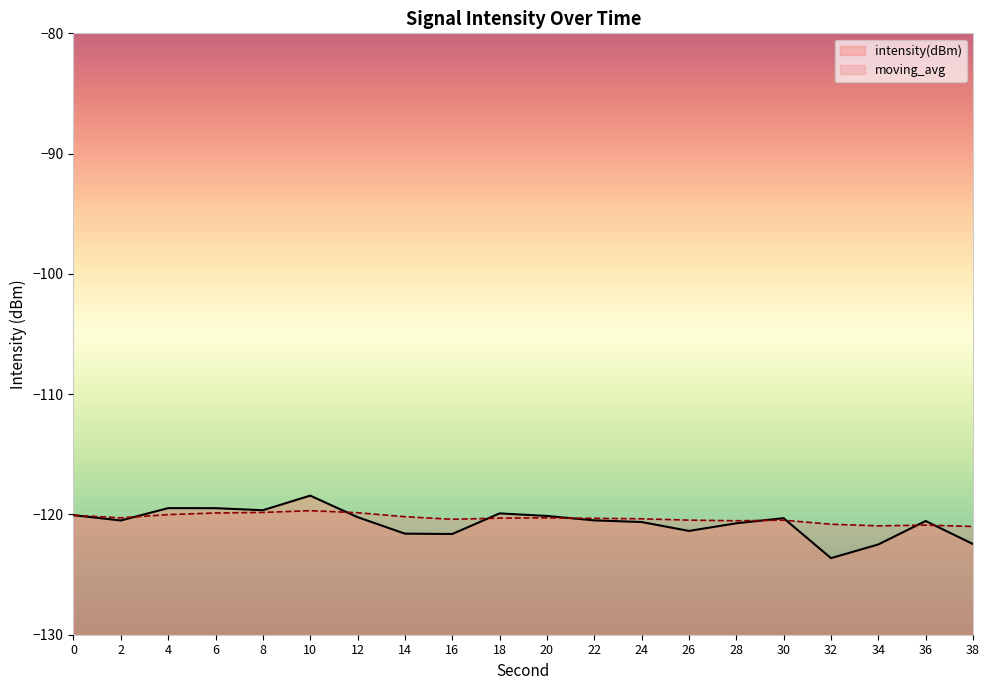

Which series has the largest range (max minus min)?

intensity(dBm)